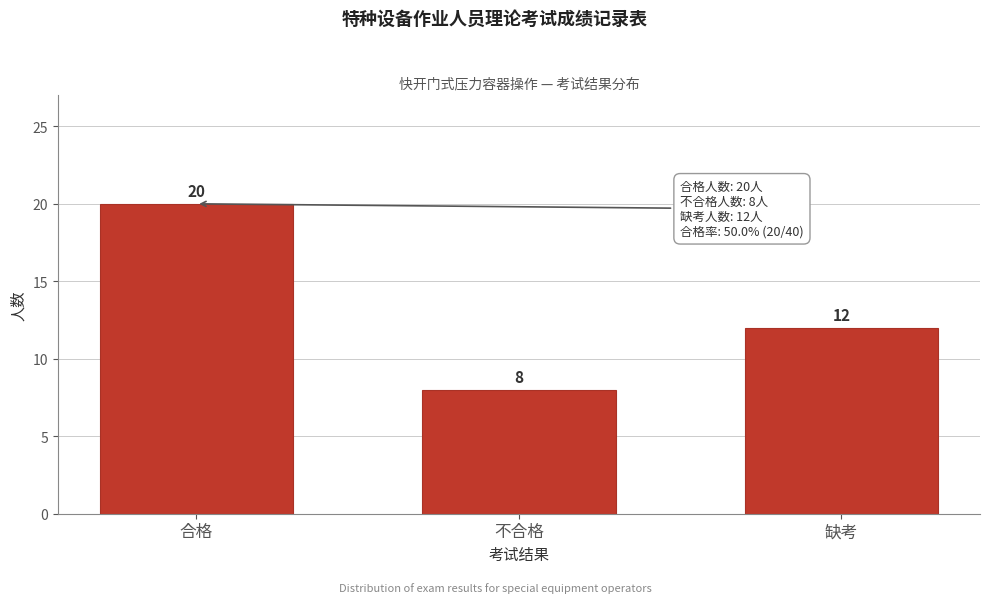

Reading left to right, transcribe all the data shown in this chart.

20	8	12